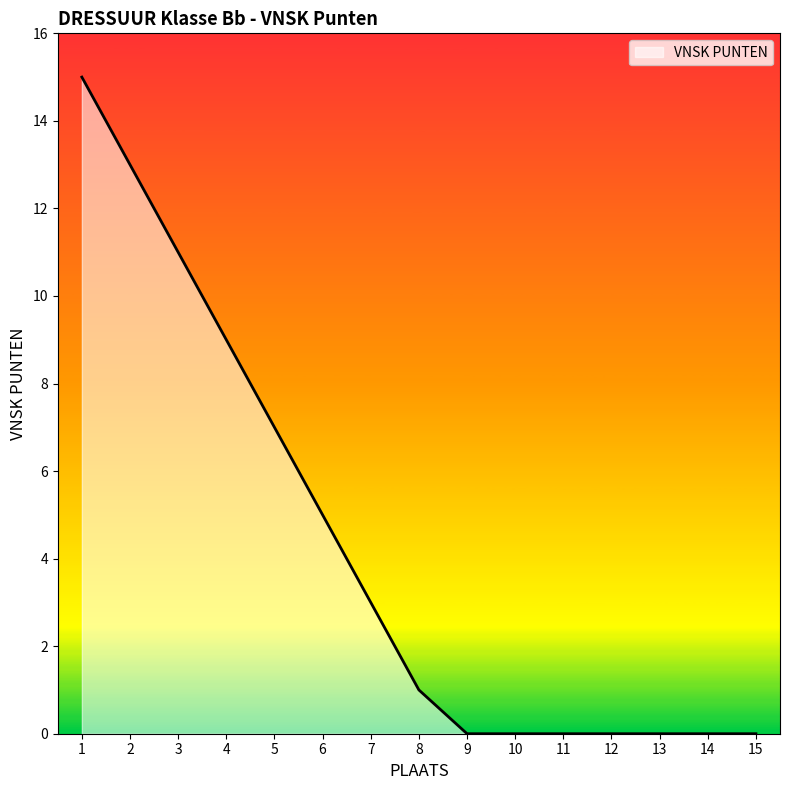

The value at 5 is 11. True or false?

False